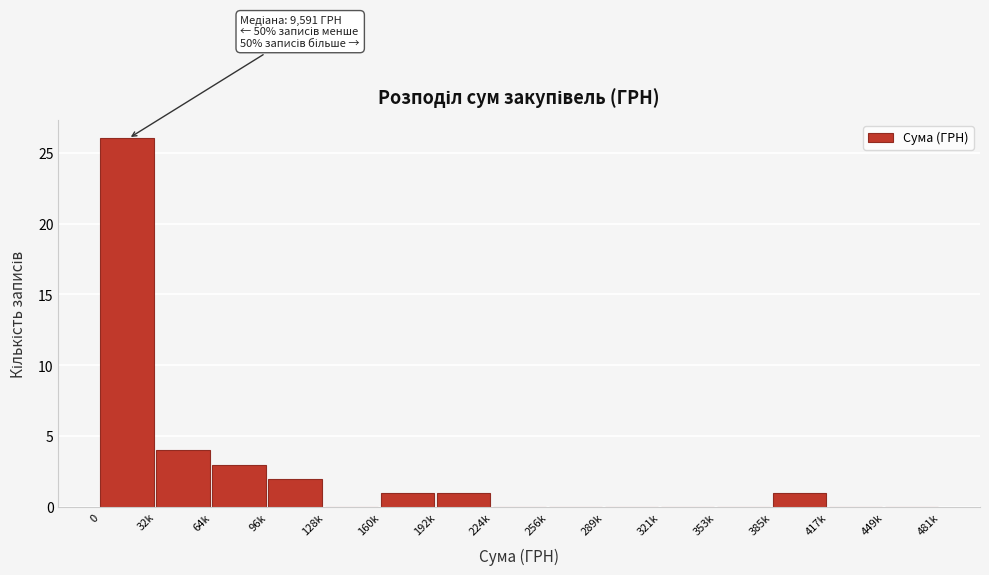

Reading right to left, list all the values displayed in this chart.

449k=0	417k=0	385k=1	353k=0	321k=0	289k=0	256k=0	224k=0	192k=1	160k=1	128k=0	96k=2	64k=3	32k=4	0=26